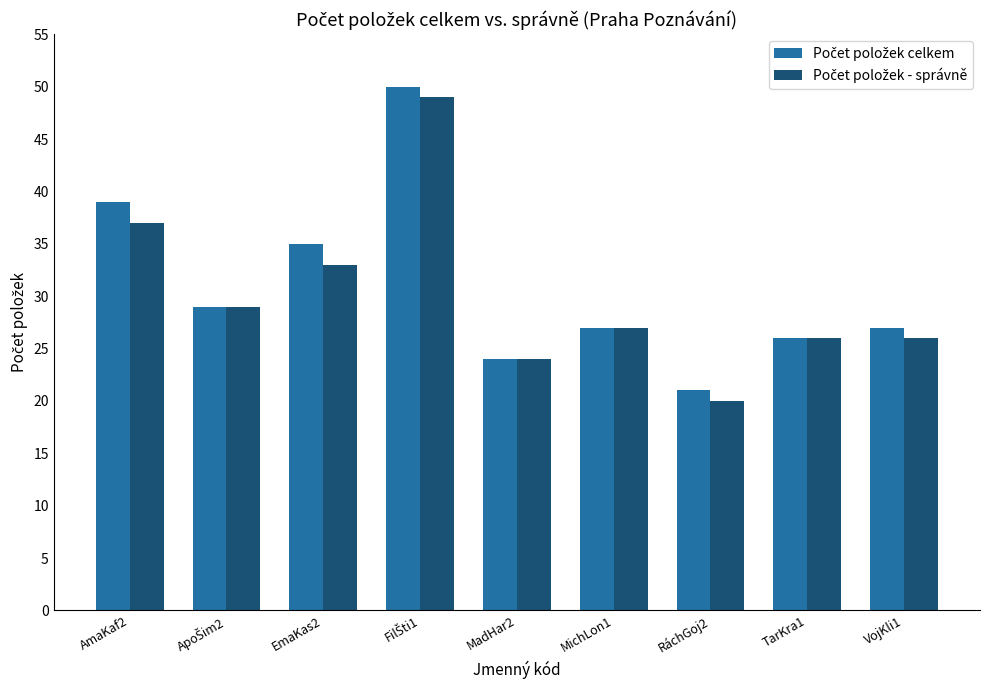

Does the chart contain any negative values?

No